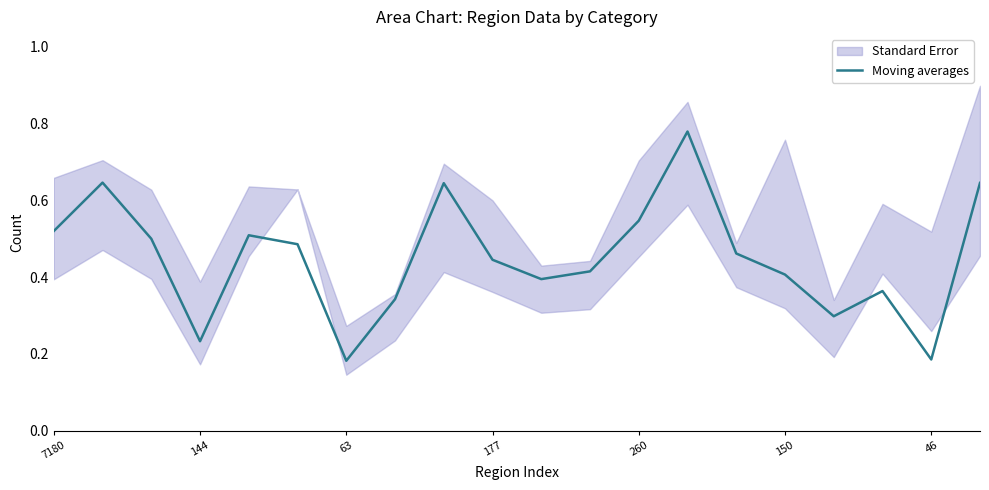

The value at 8 is 0.2. True or false?

False